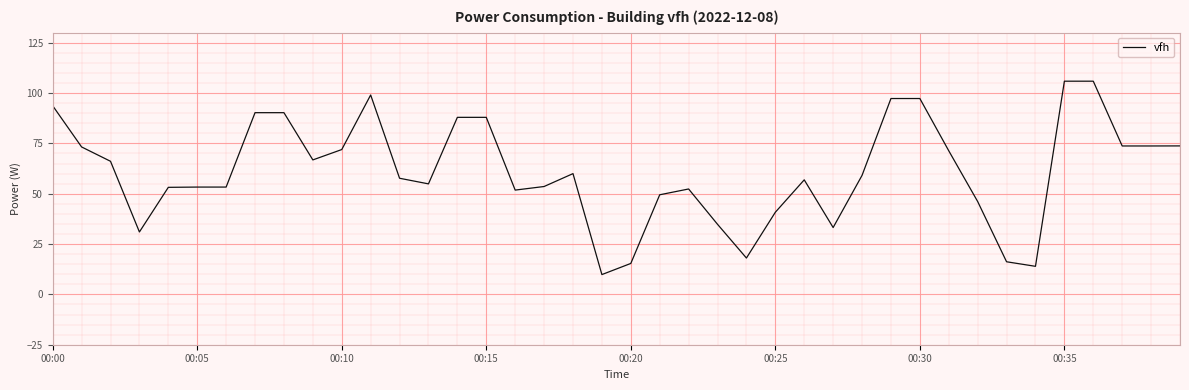

What is the maximum value shown in the chart?

105.9